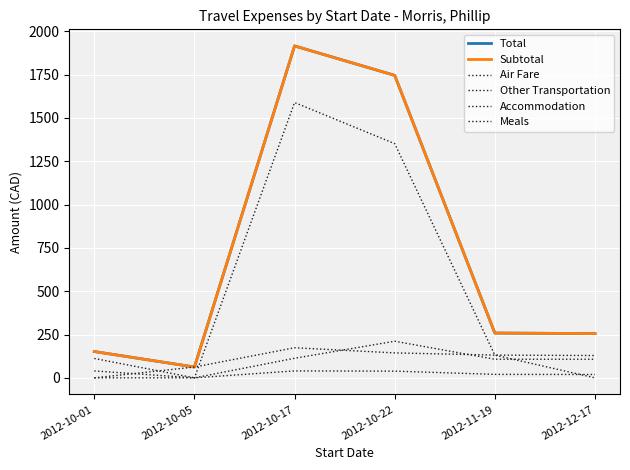

Rank the series at 2012-10-17 from lowest to highest value.

Meals, Accommodation, Other Transportation, Air Fare, Total, Subtotal